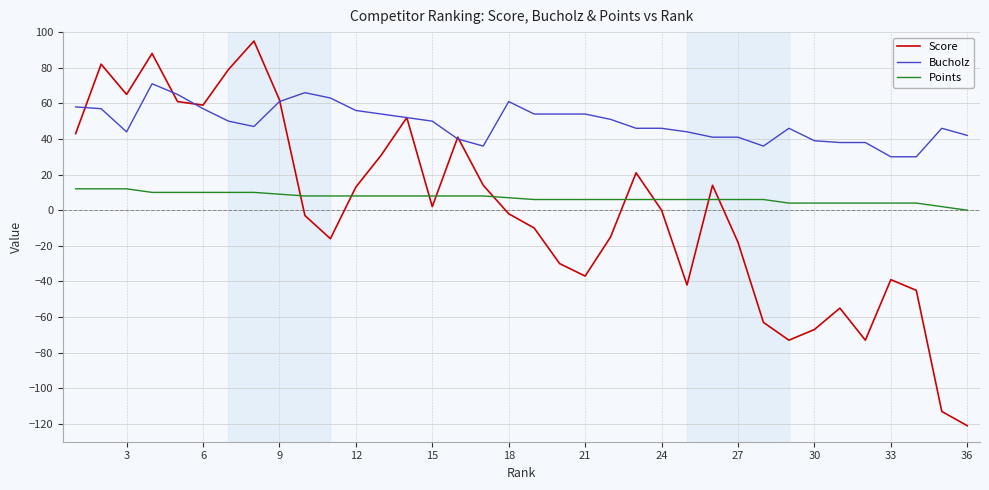

List the series in order of their peak value, highest first.

Score, Bucholz, Points